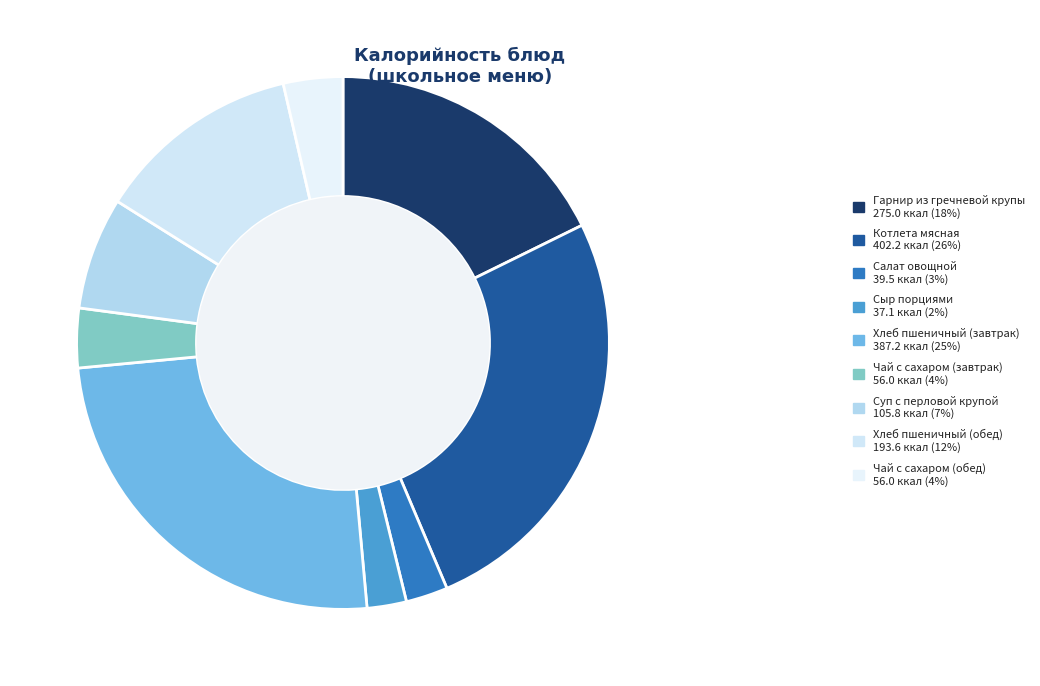

Rank the categories by value from lowest to highest.

Сыр порциями, Салат овощной, Чай с сахаром (завтрак), Чай с сахаром (обед), Суп с перловой крупой, Хлеб пшеничный (обед), Гарнир из гречневой крупы, Хлеб пшеничный (завтрак), Котлета мясная